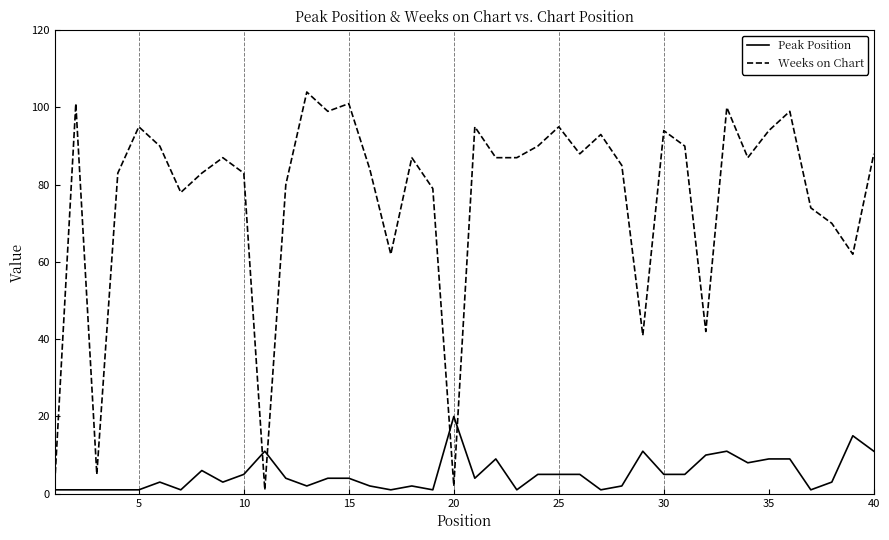

Which series has the largest total across all categories?

Weeks on Chart